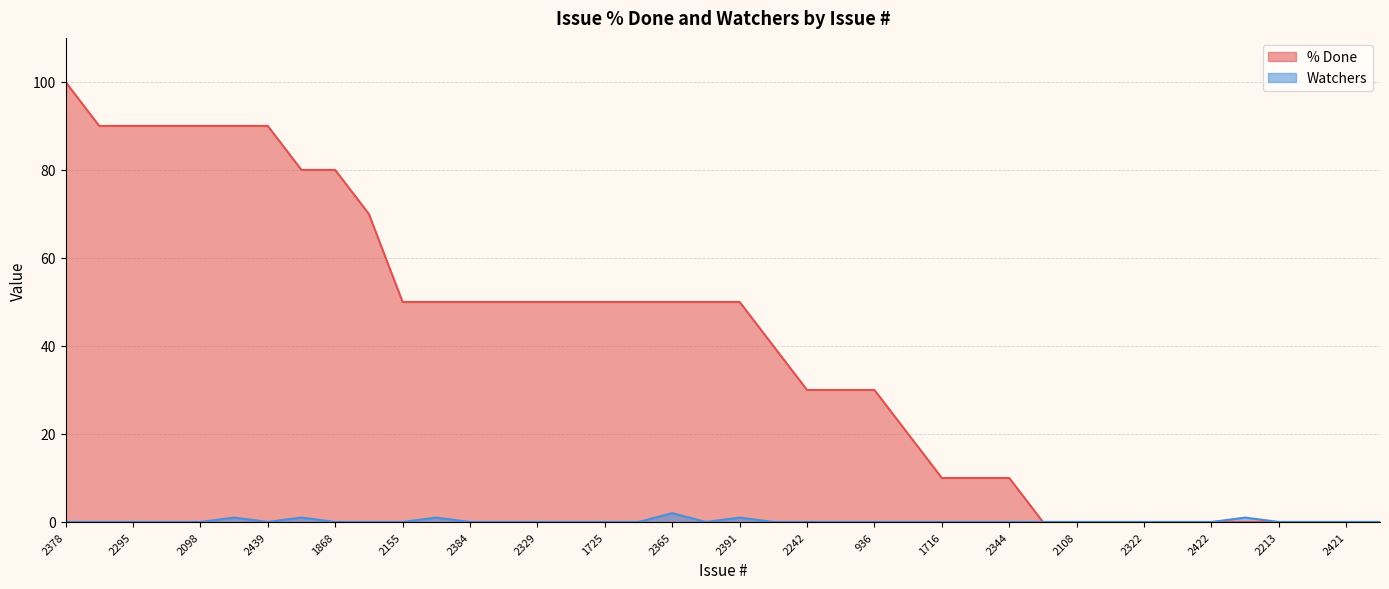

Between 2365 and 2108, which is larger?

2365